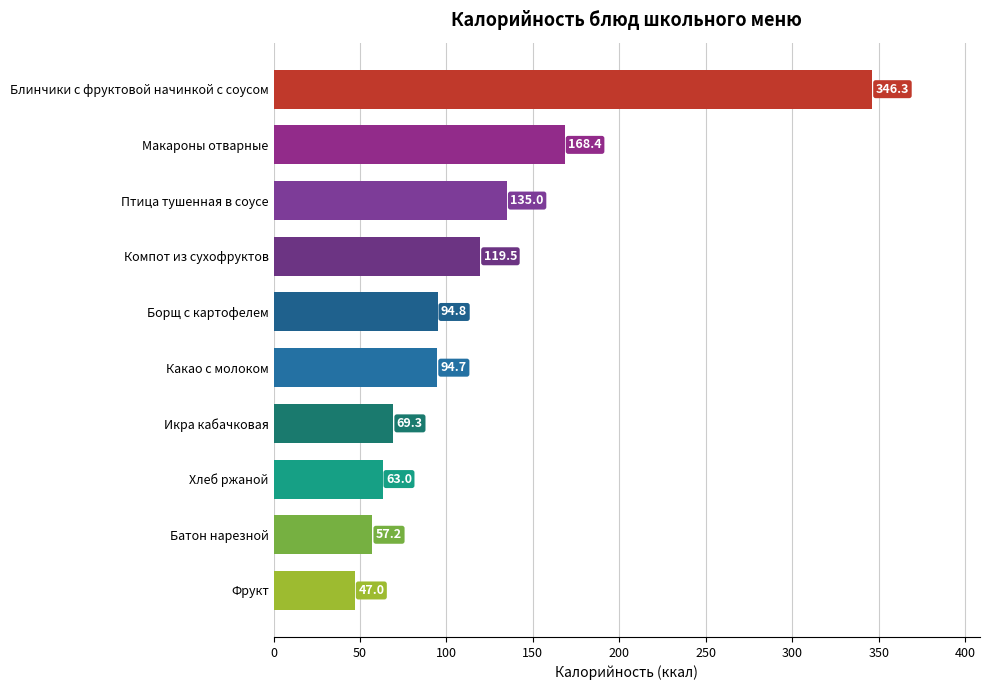

Count the number of values greater than 94.

6